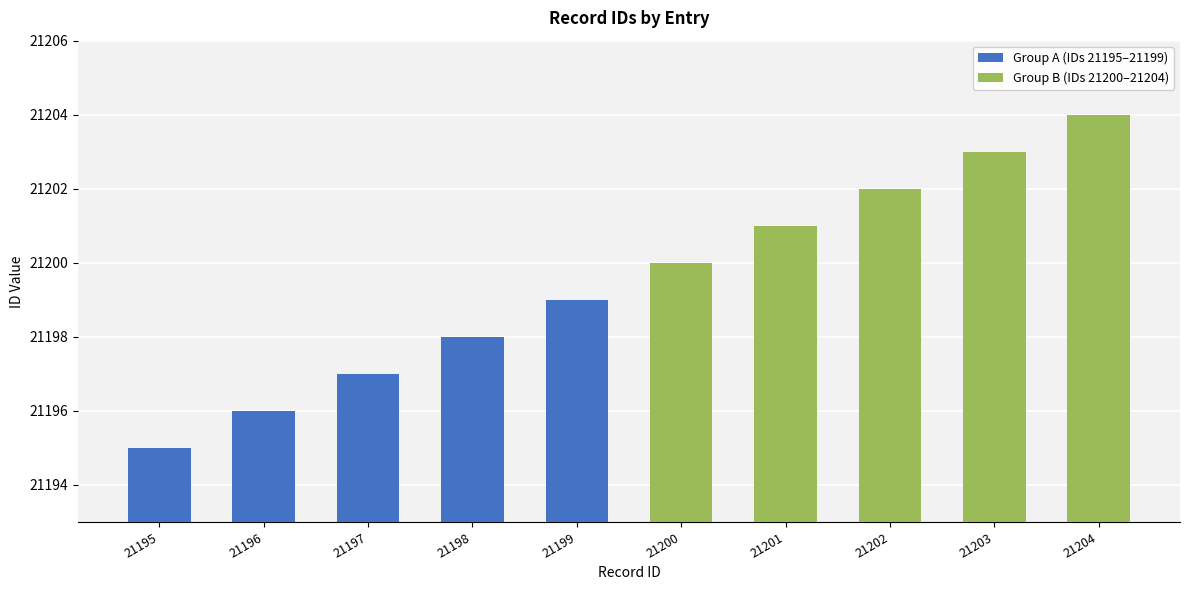

Rank the categories by Group A (IDs 21195–21199) value from lowest to highest.

21195, 21196, 21197, 21198, 21199